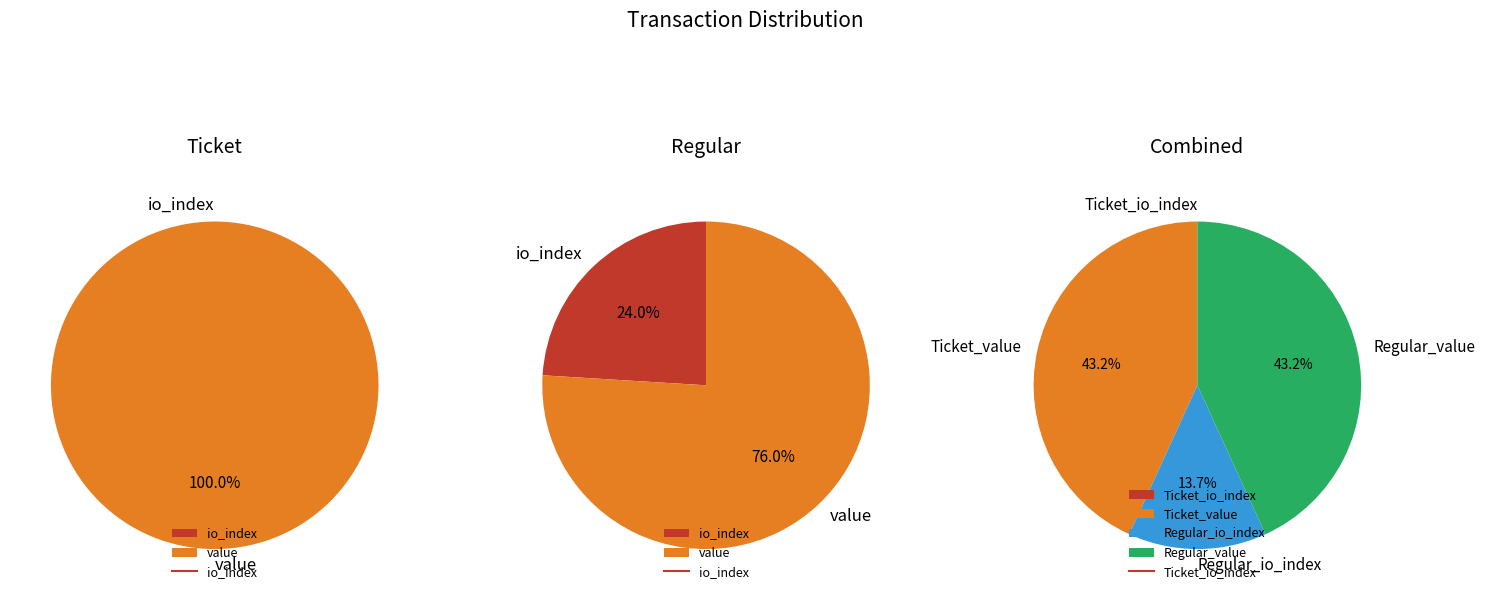

To the nearest percent, what percentage of the pie is value?

76%